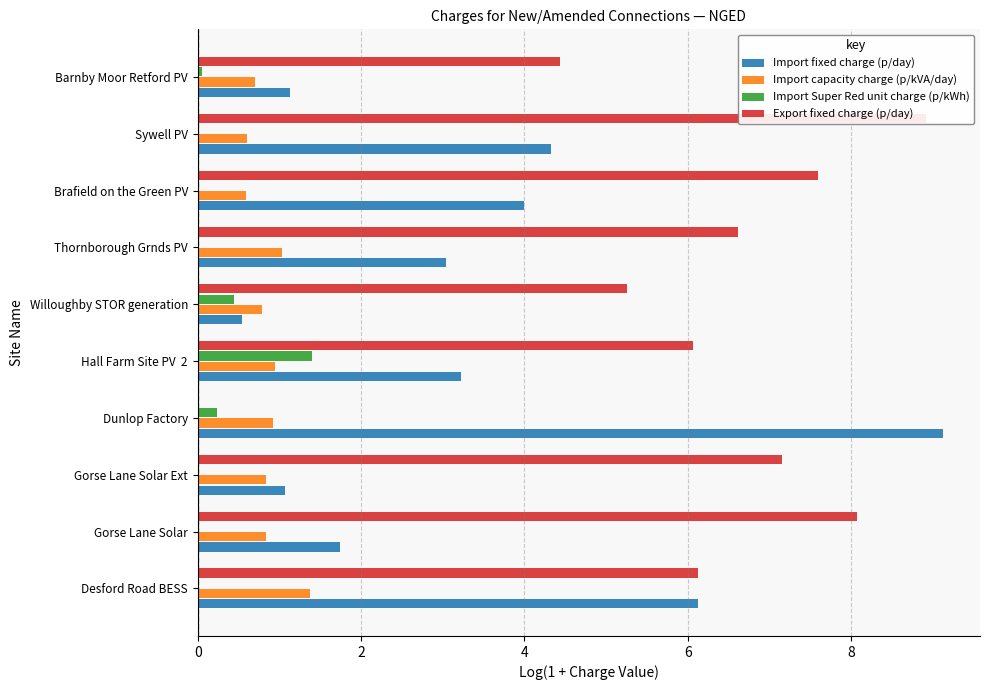

Reading left to right, extract all data points from this chart.

Import fixed charge (p/day): 6.1	1.7	1.1	9.1	3.2	0.5	3.0	4.0	4.3	1.1
Import capacity charge (p/kVA/day): 1.4	0.8	0.8	0.9	0.9	0.8	1.0	0.6	0.6	0.7
Import Super Red unit charge (p/kWh): 0.0	0.0	0.0	0.2	1.4	0.4	0.0	0.0	0.0	0.1
Export fixed charge (p/day): 6.1	8.1	7.2	0.0	6.1	5.3	6.6	7.6	8.9	4.4